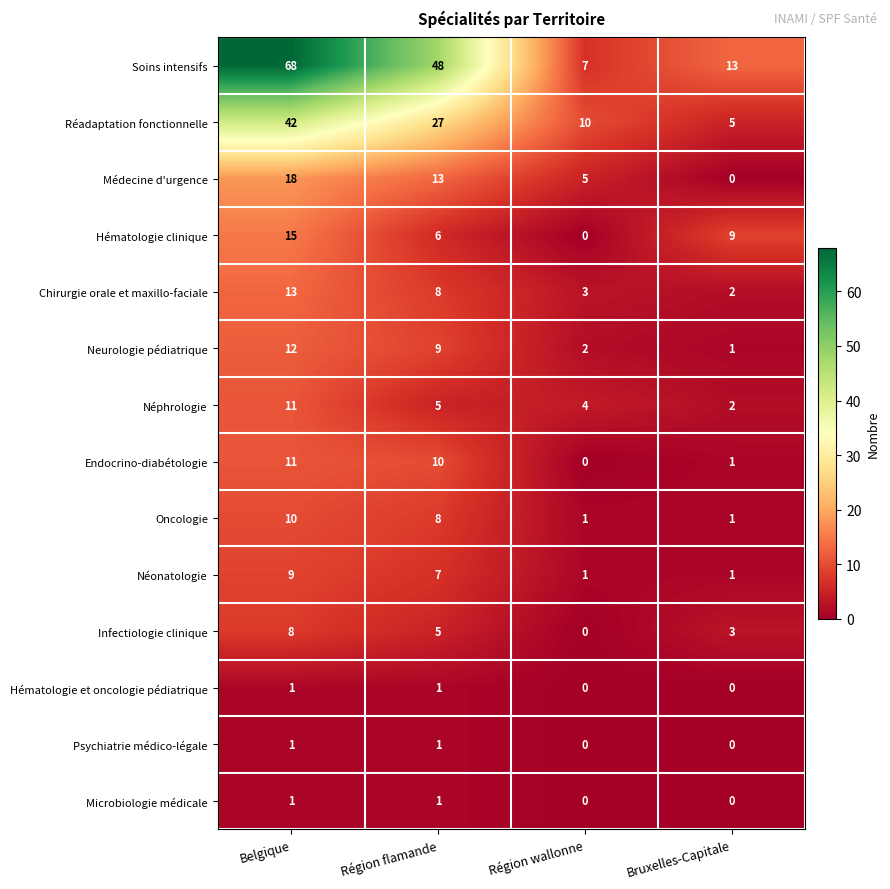

What is the difference between the maximum and minimum values in the Réadaptation fonctionnelle series?

37